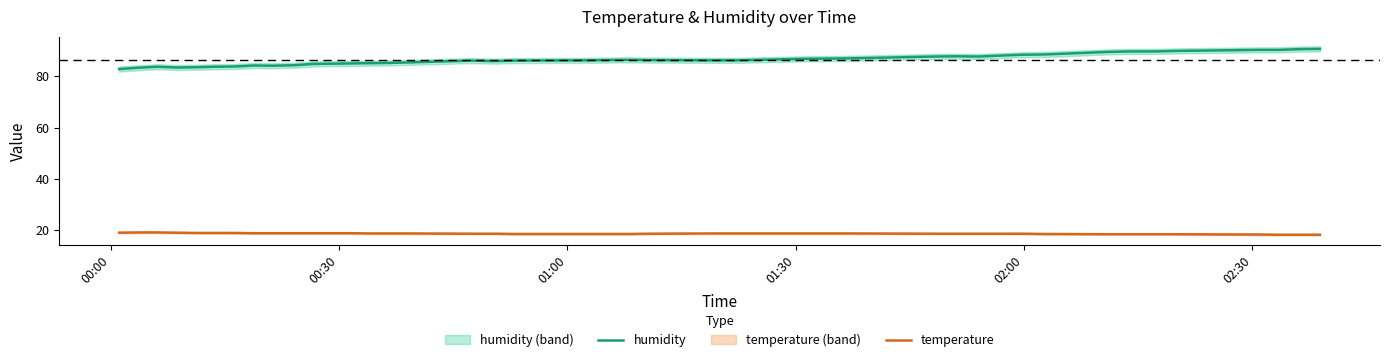

What is the maximum value for humidity?

90.8